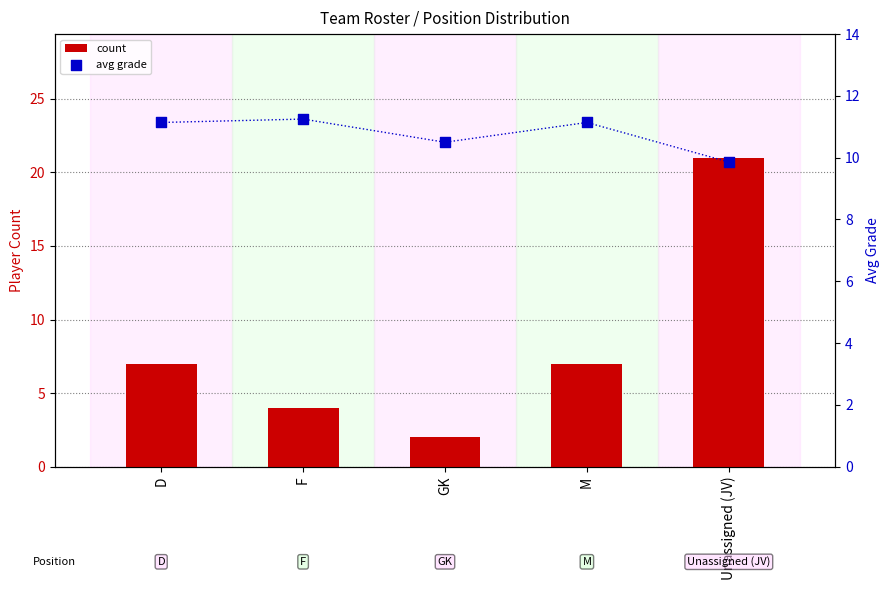

What are all the series names shown in the legend?

count, avg grade